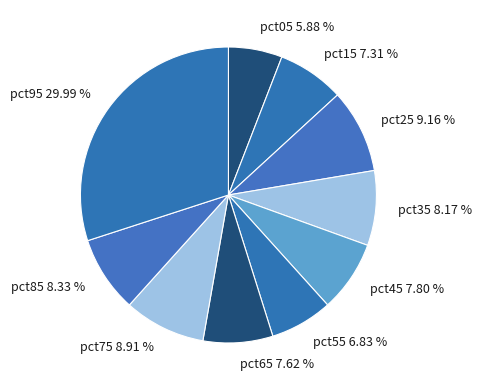

Between pct45 7.80 % and pct95 29.99 %, which is larger?

pct95 29.99 %